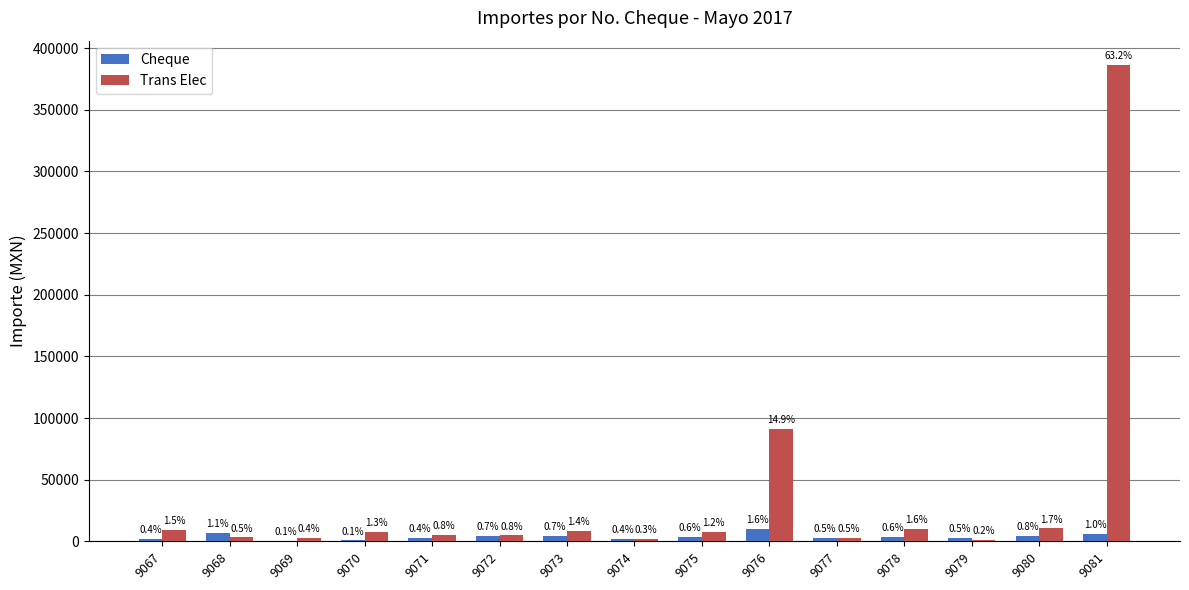

What are all the series names shown in the legend?

Cheque, Trans Elec